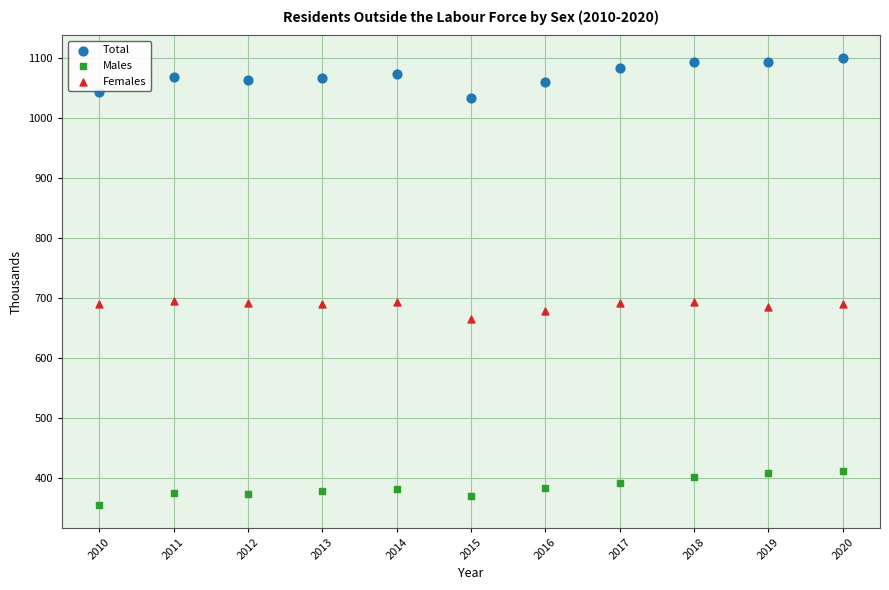

Which series reaches the minimum Y coordinate?

Males